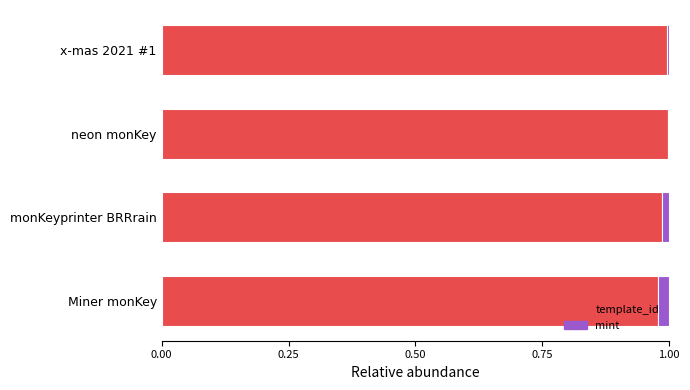

The value of template_id at x-mas 2021 #1 is 1.5. True or false?

False